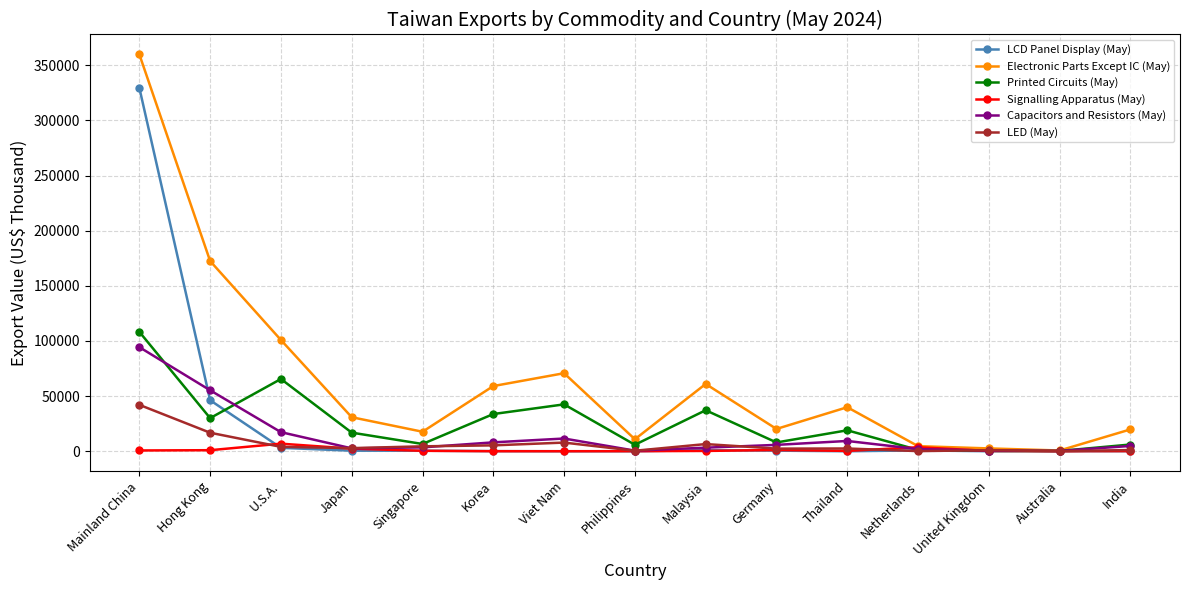

What is the label of the 8th point from the left?

Philippines